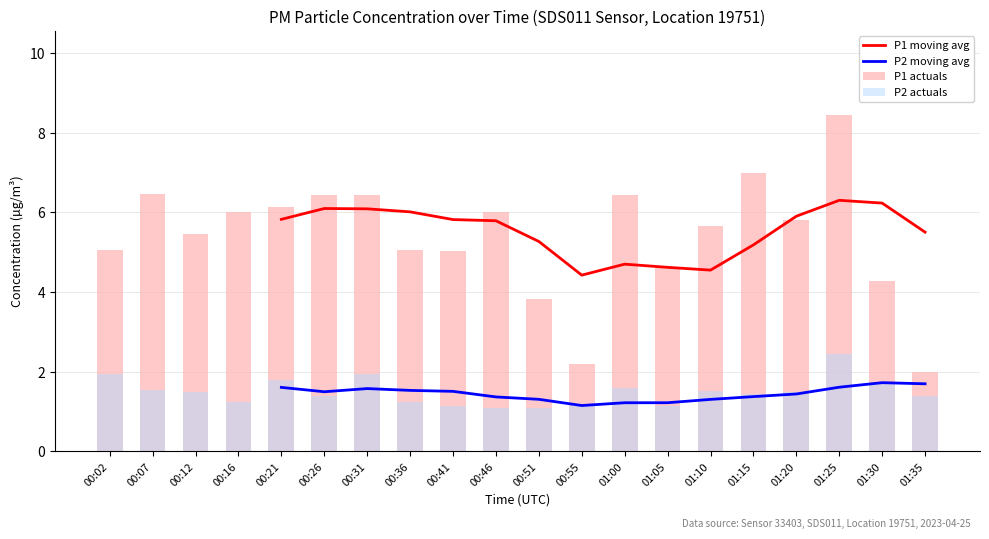

What are all the series names shown in the legend?

P1 moving avg, P2 moving avg, P1 actuals, P2 actuals